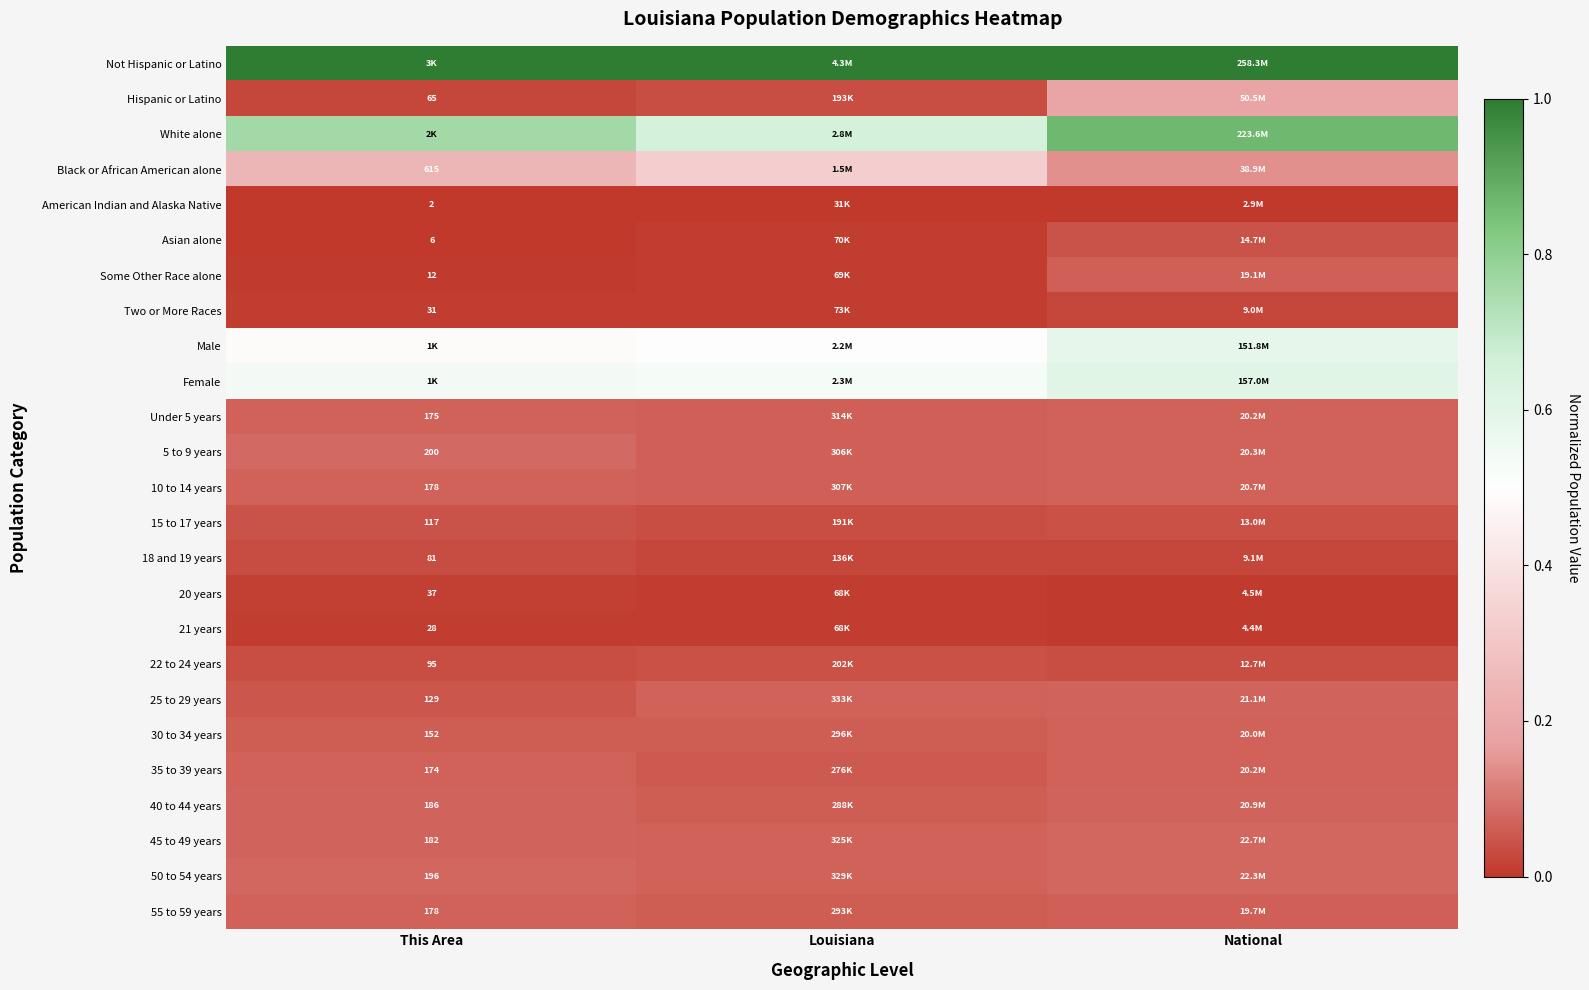

At which category is the sum across all series the highest?

National